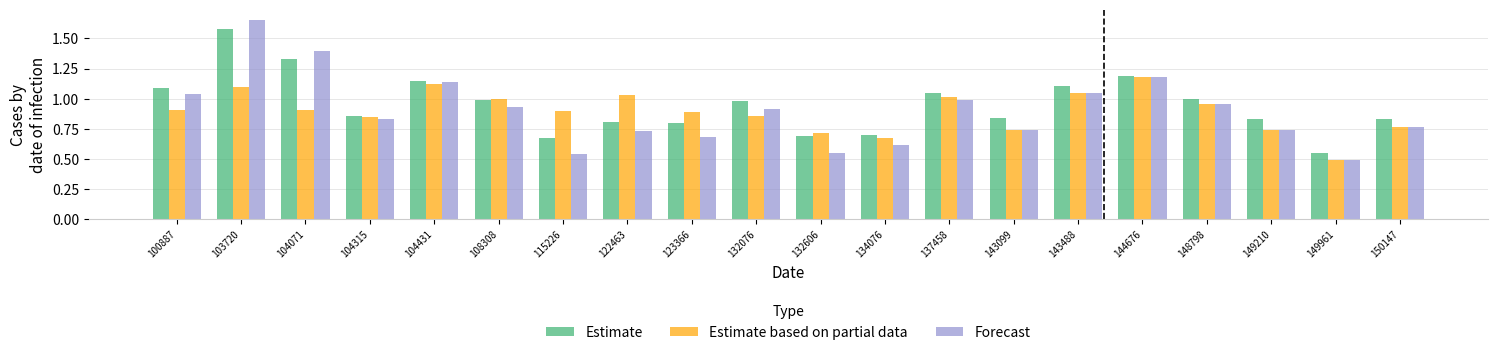

Which category has the lowest value across all series?

149961